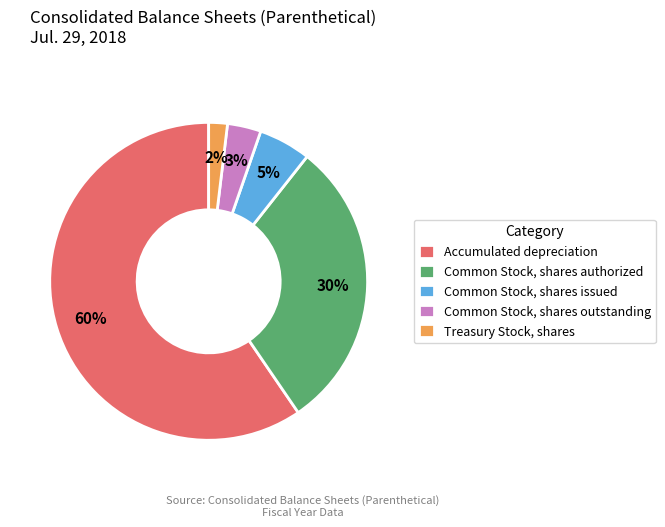

Is the sum of Treasury Stock, shares and Common Stock, shares authorized greater than half?

No